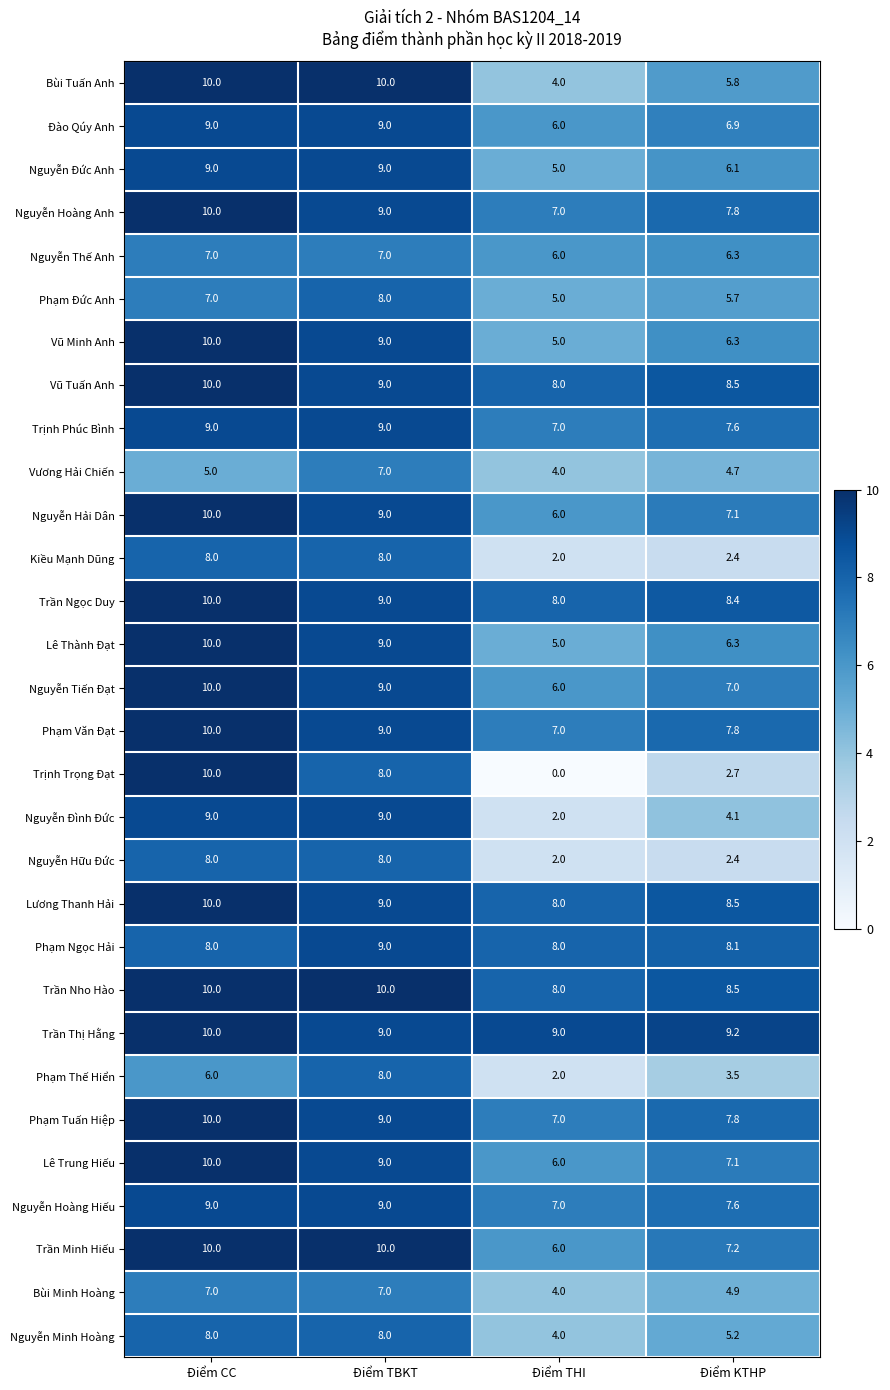

Count the number of data series in this chart.

30